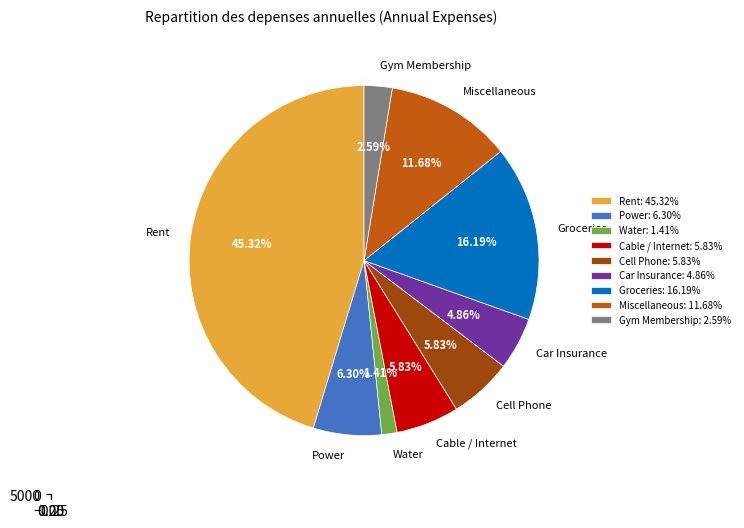

True or false: Cable / Internet accounts for 12% of the total.

False